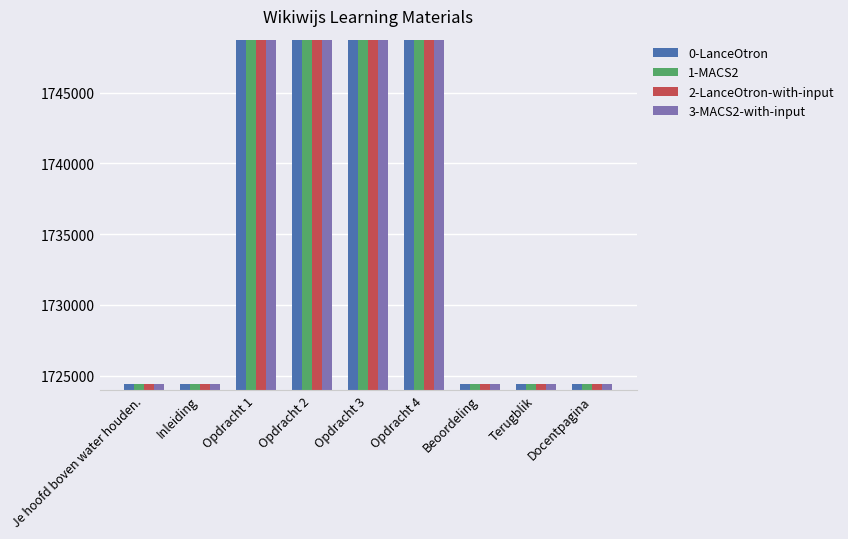

True or false: 2-LanceOtron-with-input has a value of 587100 at Docentpagina.

False